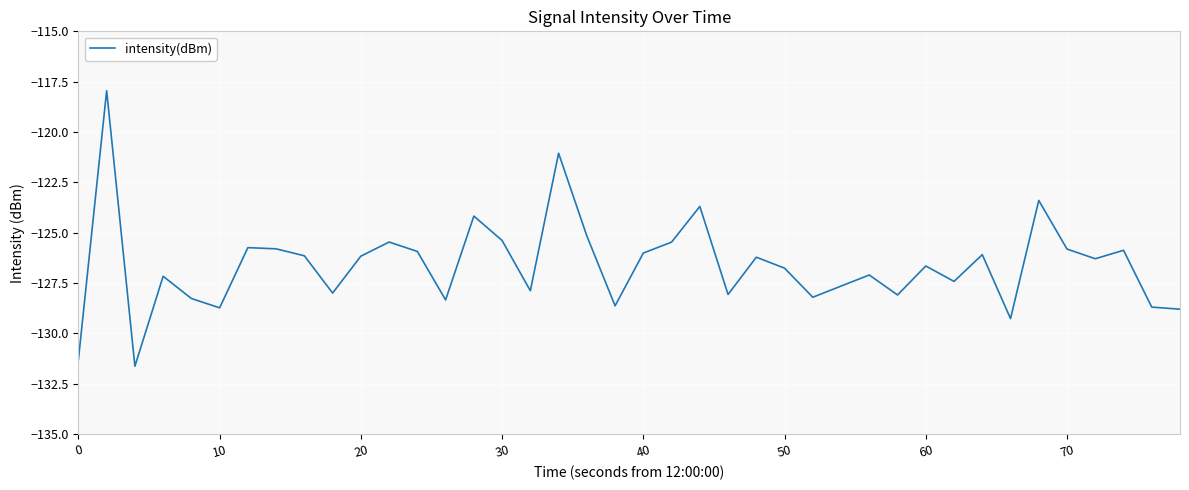

What is the difference between the maximum and minimum values?

13.7